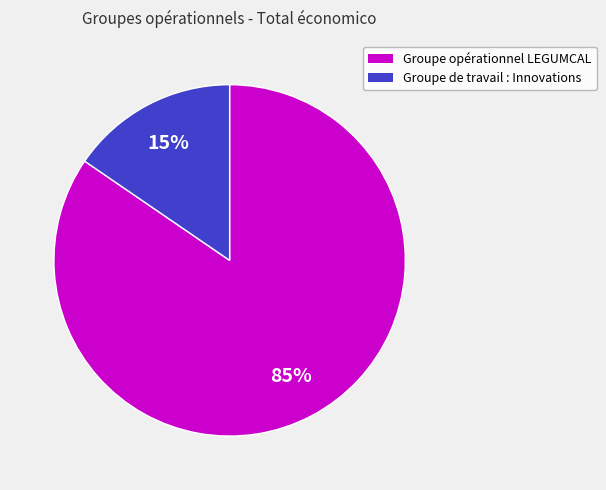

Which slice represents more than half of the pie?

Groupe opérationnel LEGUMCAL